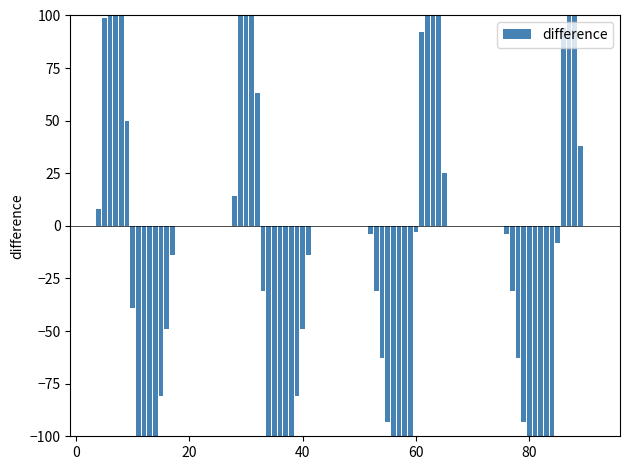

The chart shows a value of 161 at 22. True or false?

False